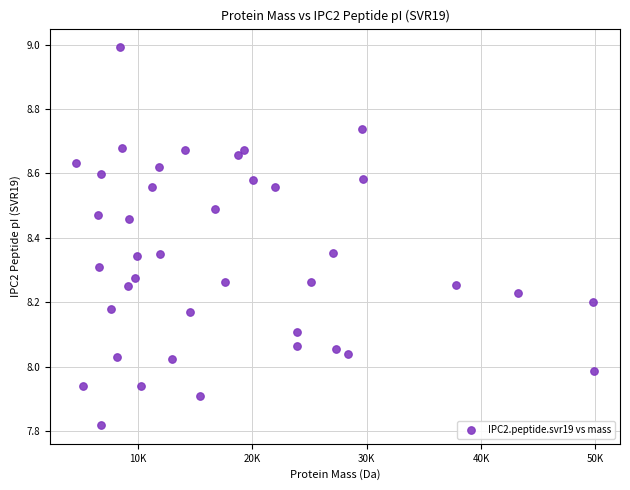

What is the range of Y values (max minus min)?

1.2